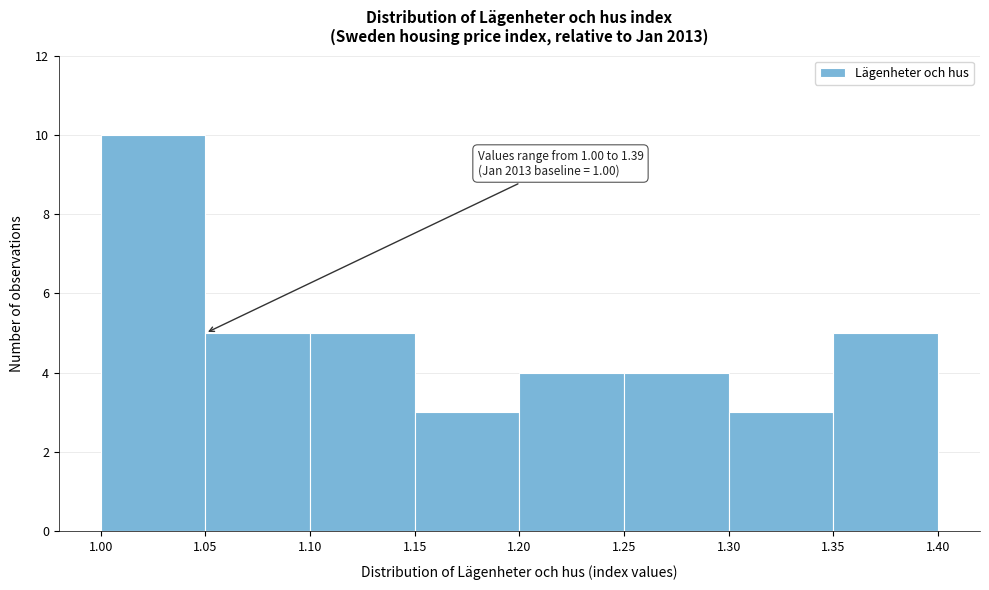

Over which range of the x-axis is the bar tallest?

1.00 to 1.05